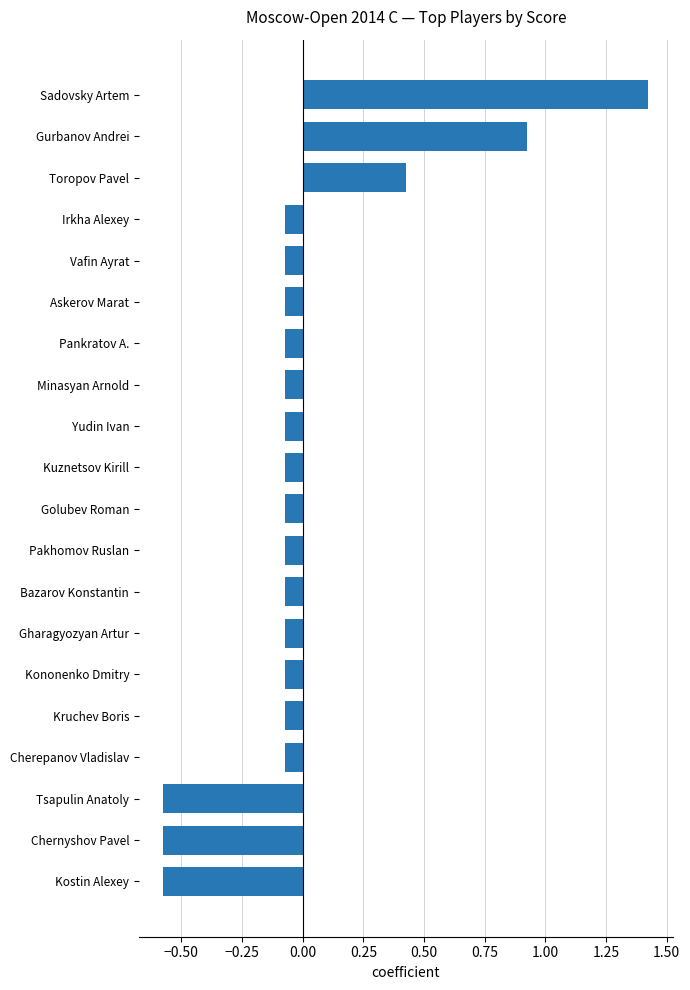

How many data points are above 0?

3